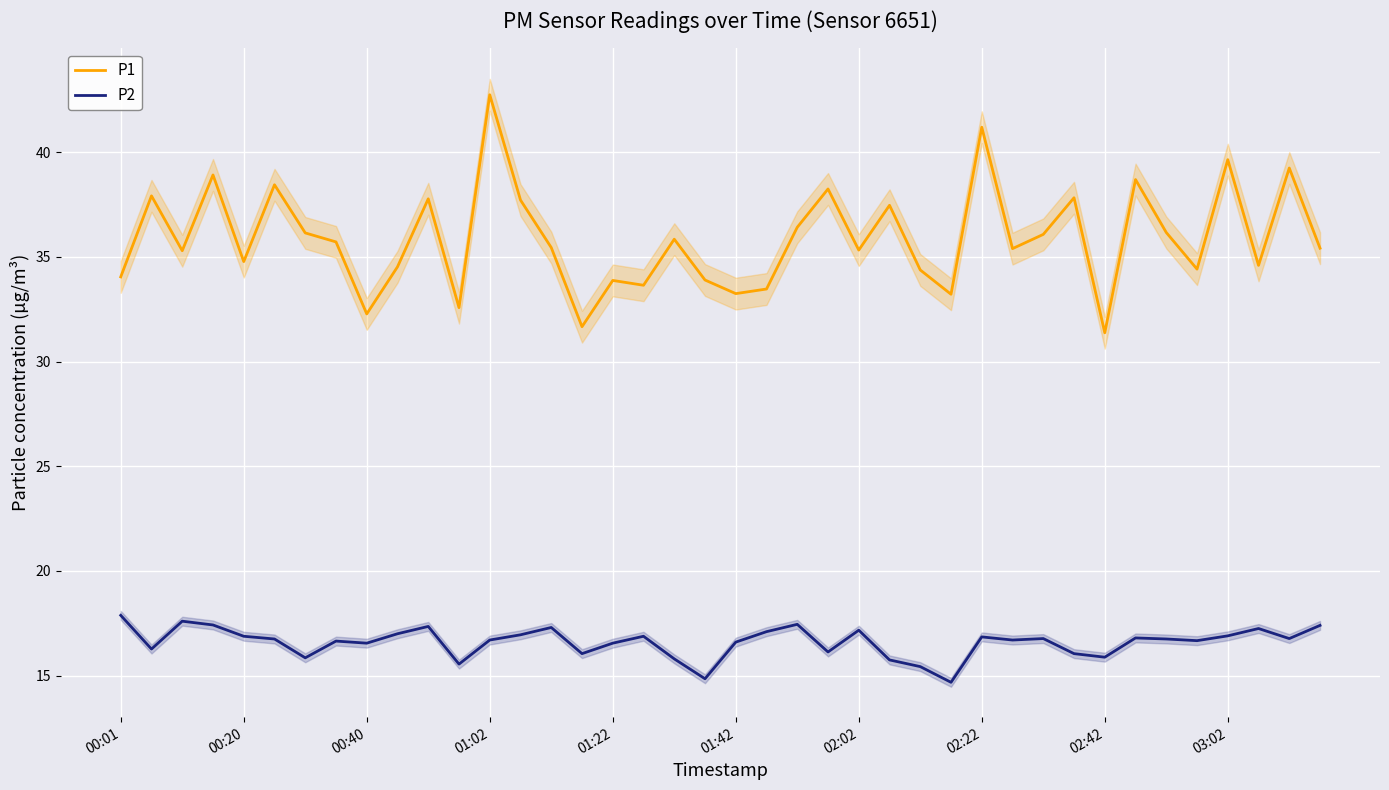

List the series in order of their overall mean, lowest first.

P2, P1